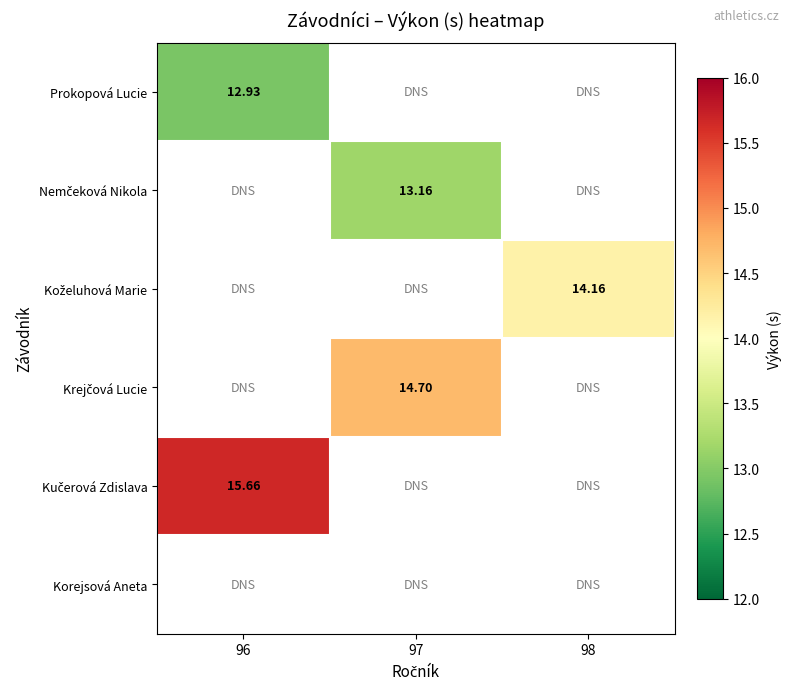

What is the approximate value of Prokopová Lucie at 96?

12.9